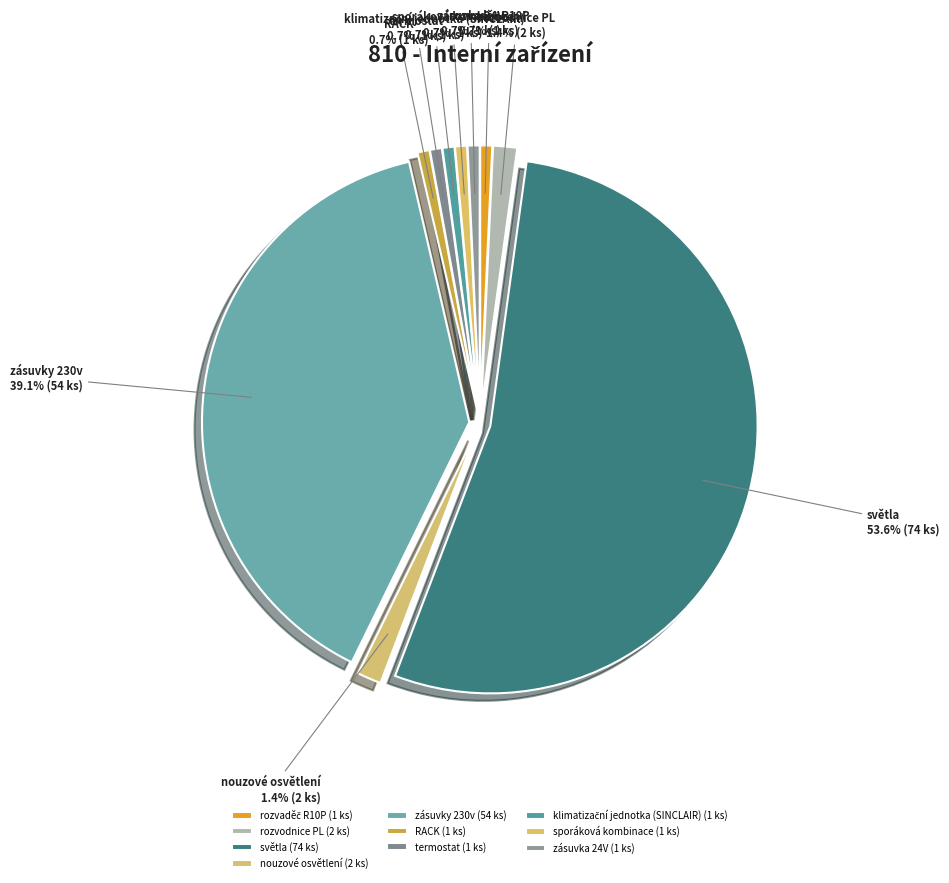

Is there a majority slice in this chart?

Yes